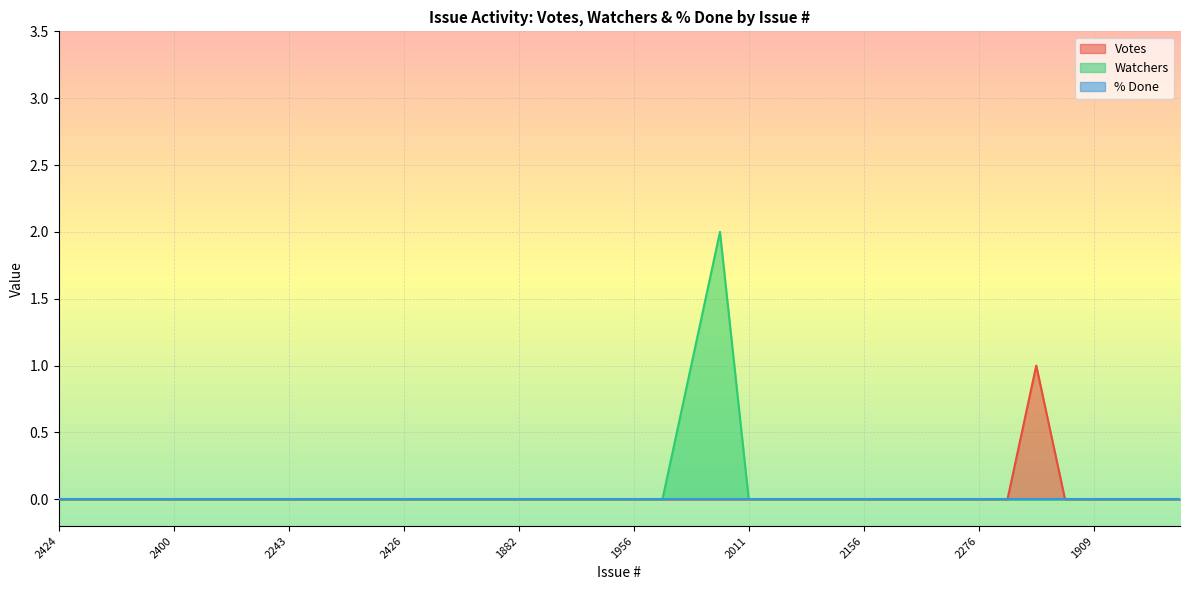

In Votes, how many points are higher than both neighbors (excluding endpoints)?

1